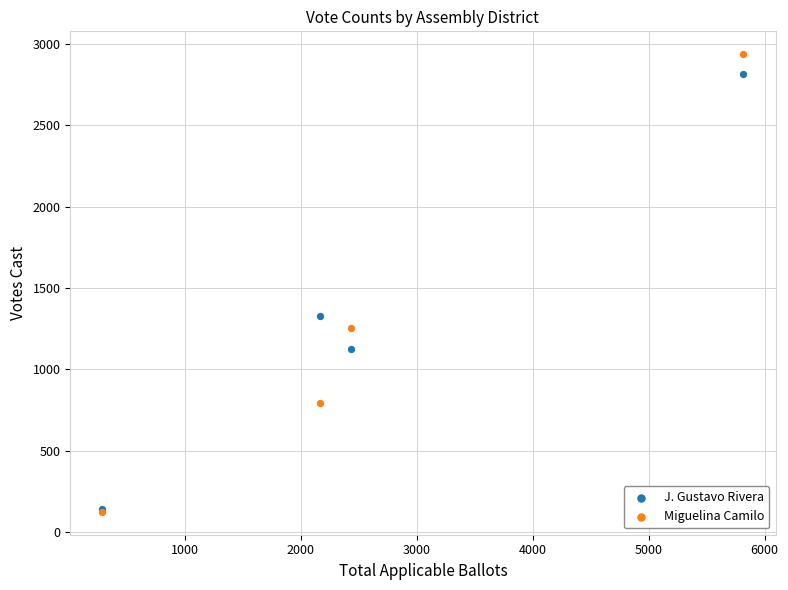

Across all series, what Y value is closest to 1530?

1327